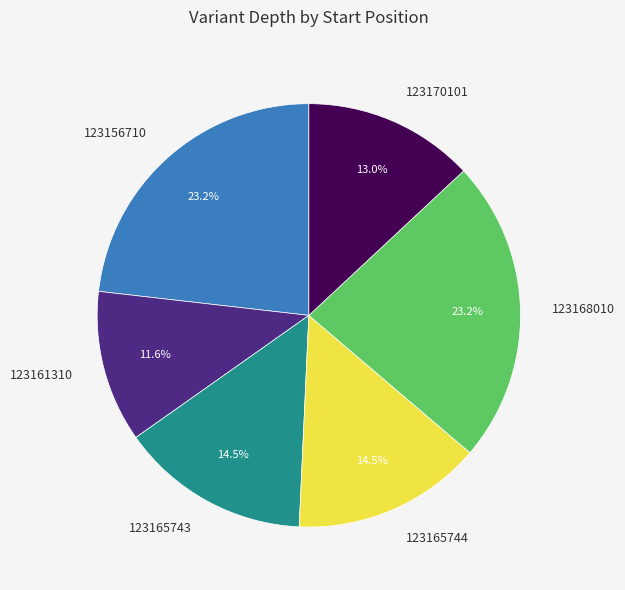

Count the number of slices in the pie.

6